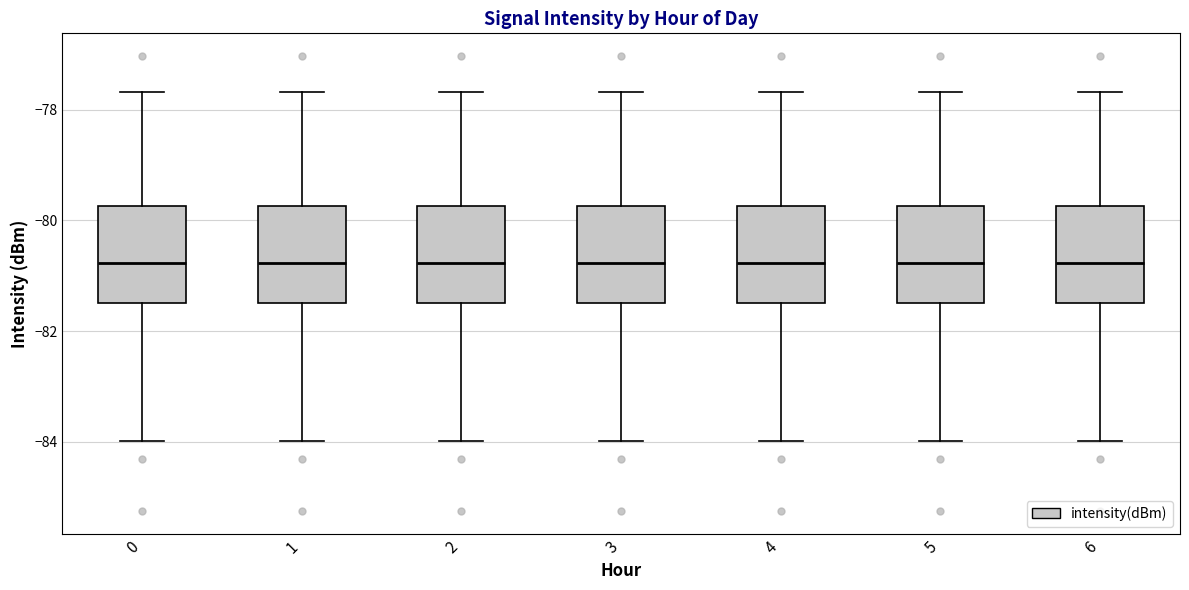

Reading left to right, transcribe this box plot: for each box, give where its median line is, the range the box spans, and where its two whiskers end, as read against the y-axis. The values are not printed on the chart, so give them approximately, as read against the axis.

0: median -80.8, box -81.4 to -79.8, whiskers -84.0 to -77.6
1: median -80.8, box -81.4 to -79.8, whiskers -84.0 to -77.6
2: median -80.8, box -81.4 to -79.8, whiskers -84.0 to -77.6
3: median -80.8, box -81.4 to -79.8, whiskers -84.0 to -77.6
4: median -80.8, box -81.4 to -79.8, whiskers -84.0 to -77.6
5: median -80.8, box -81.4 to -79.8, whiskers -84.0 to -77.6
6: median -80.8, box -81.4 to -79.8, whiskers -84.0 to -77.6